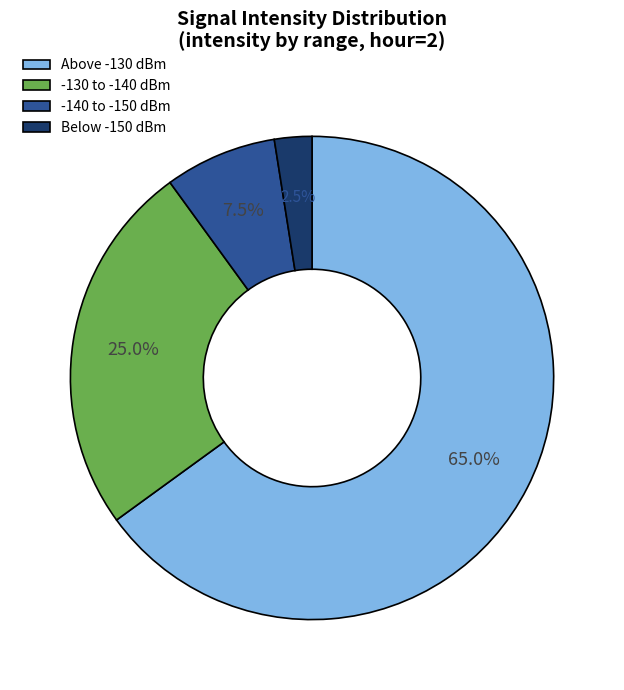

What is the largest slice in the pie chart?

Above -130 dBm